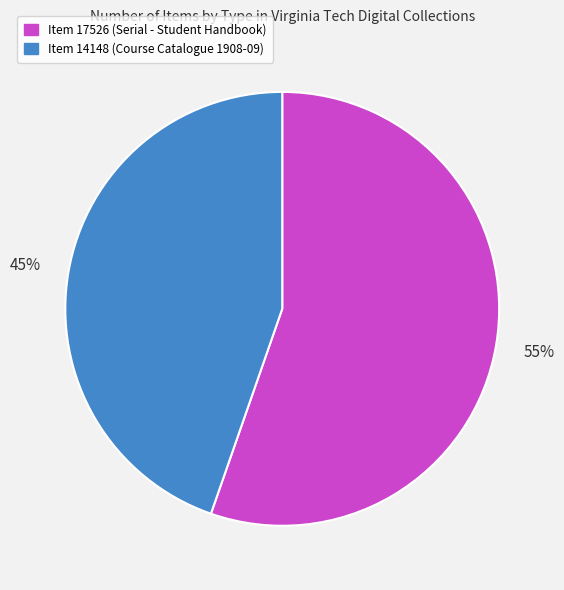

Is it true that Item 17526 (Serial - Student Handbook) is 55% of the pie?

True